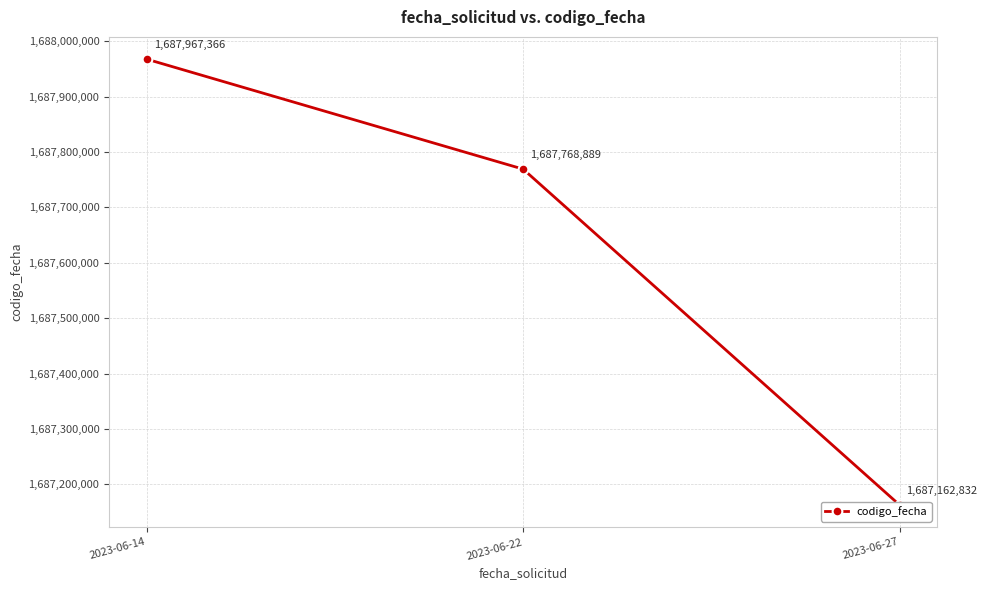

What is the value of the 1st point from the left?

1687967366